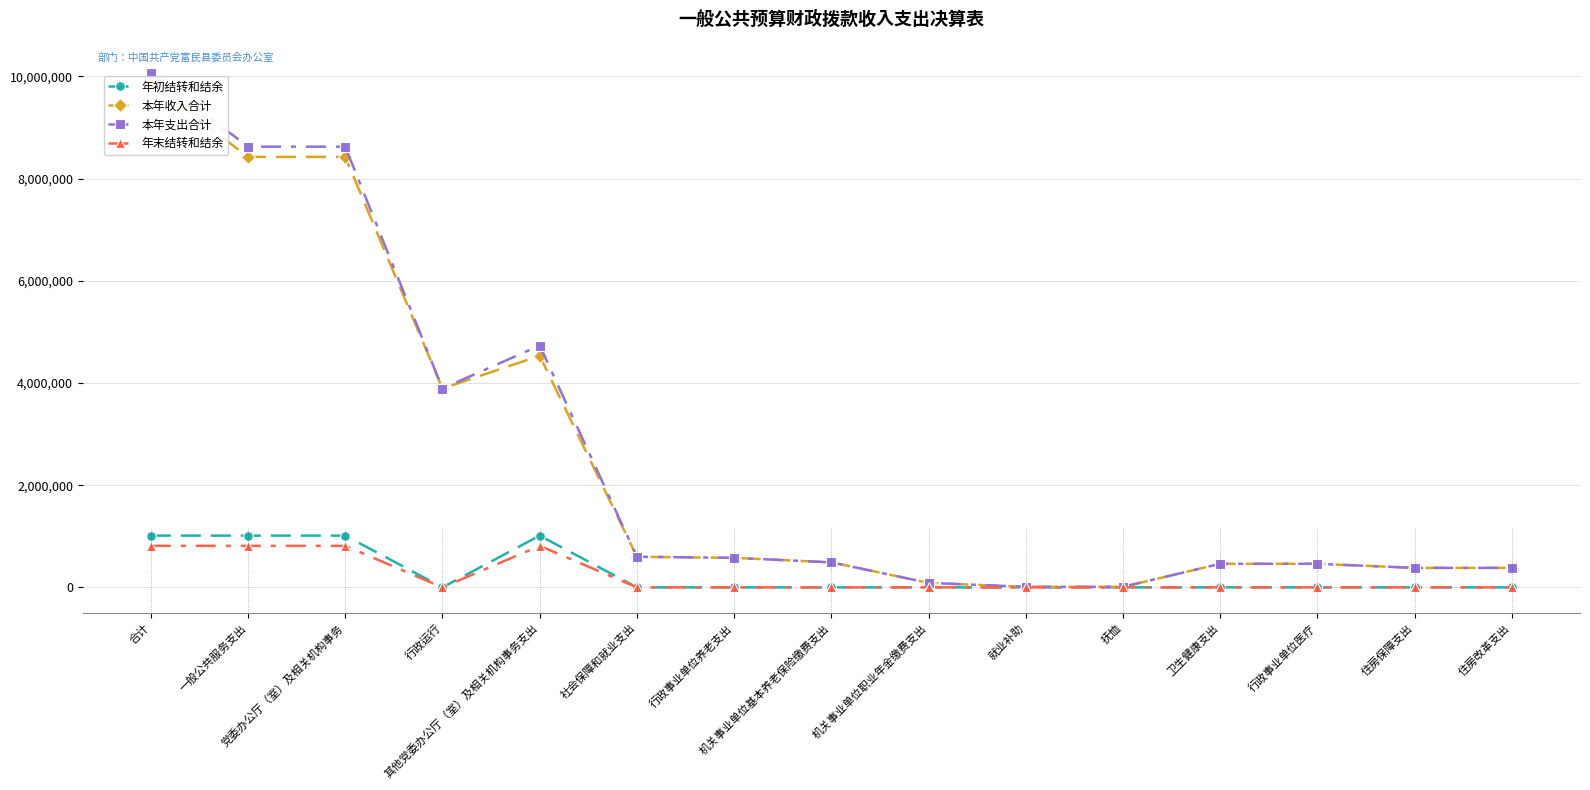

True or false: 年初结转和结余 has more than 0 interior local peaks.

True